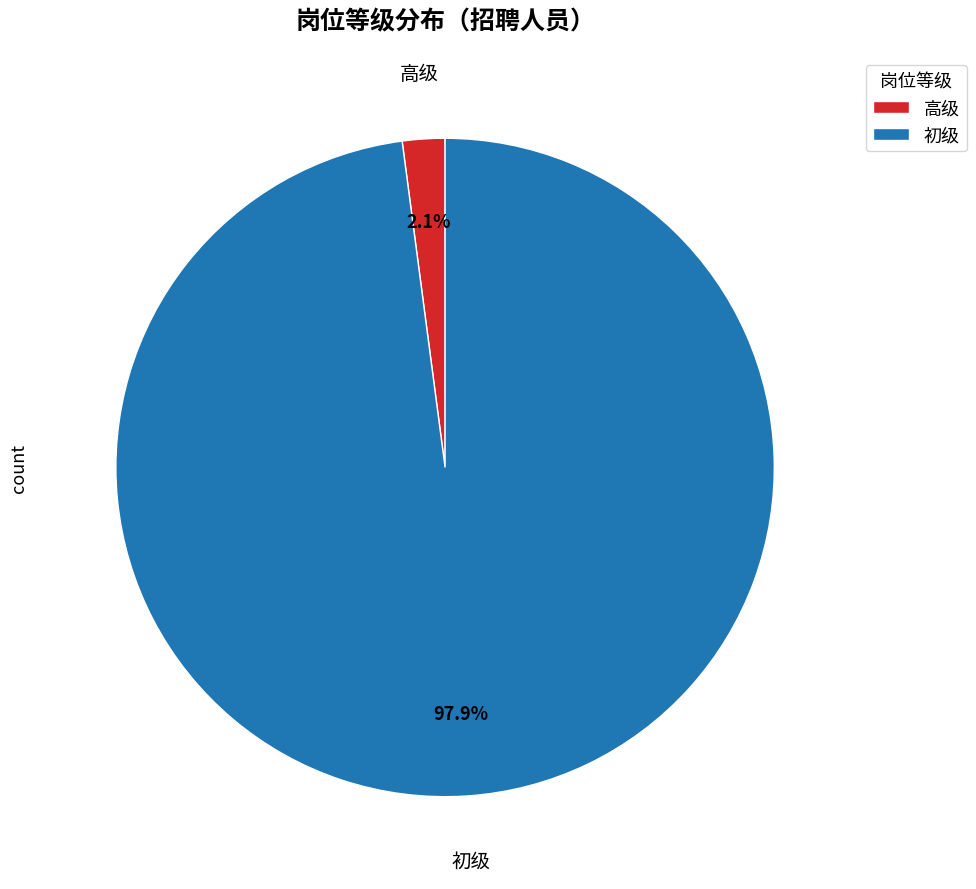

The 高级 slice represents 15% of the pie. True or false?

False